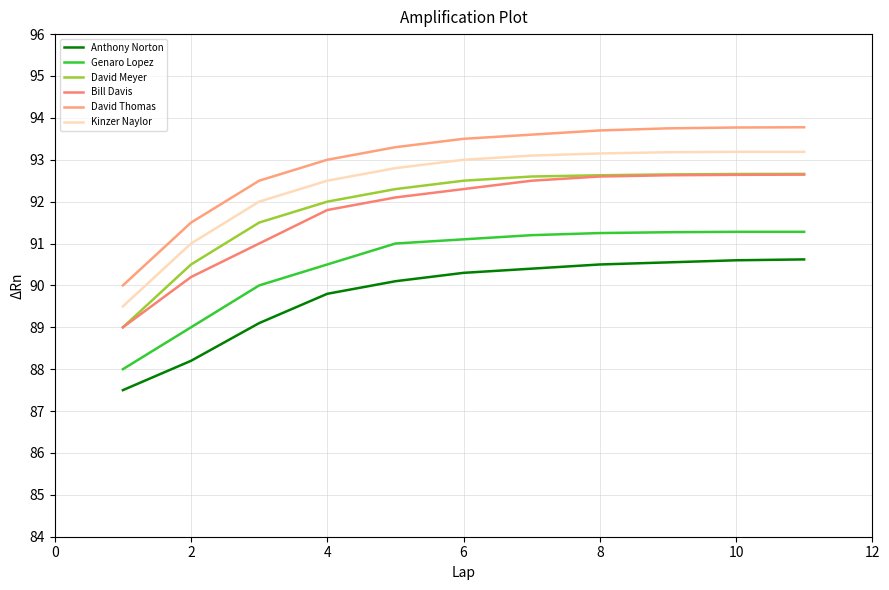

Reading left to right, what are all the values shown in this chart?

Anthony Norton: 87.5	88.2	89.1	89.8	90.1	90.3	90.4	90.5	90.5	90.6	90.6
Genaro Lopez: 88.0	89.0	90.0	90.5	91.0	91.1	91.2	91.2	91.3	91.3	91.3
David Meyer: 89.0	90.5	91.5	92.0	92.3	92.5	92.6	92.6	92.7	92.7	92.7
Bill Davis: 89.0	90.2	91.0	91.8	92.1	92.3	92.5	92.6	92.6	92.6	92.6
David Thomas: 90.0	91.5	92.5	93.0	93.3	93.5	93.6	93.7	93.8	93.8	93.8
Kinzer Naylor: 89.5	91.0	92.0	92.5	92.8	93.0	93.1	93.2	93.2	93.2	93.2